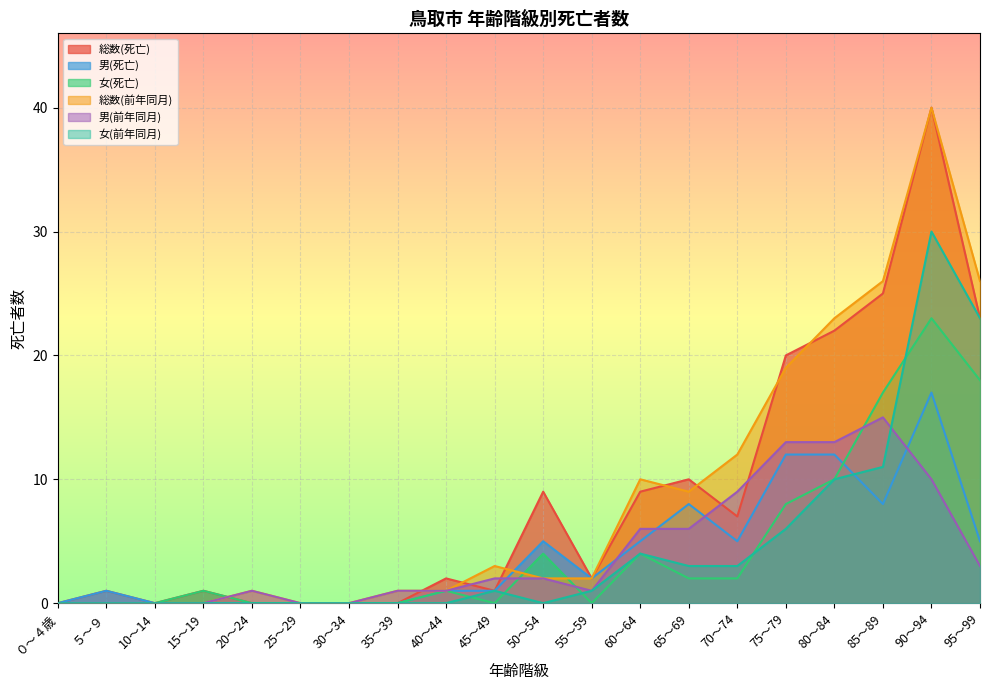

How many lines are shown in the chart?

6